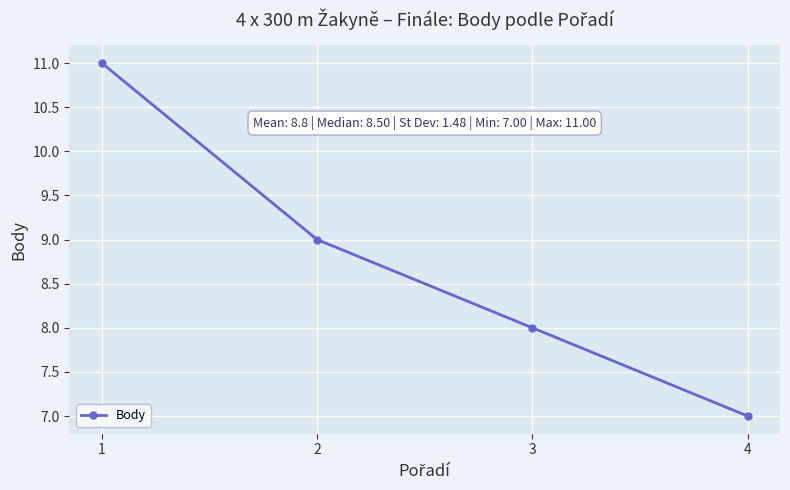

List the labels in order of value, largest first.

1, 2, 3, 4